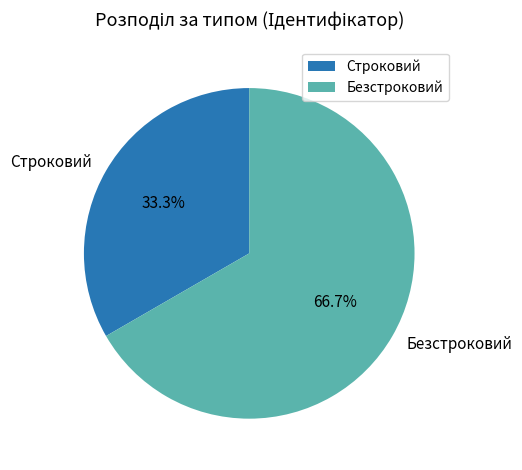

Does Строковий account for over 50% of the chart?

No